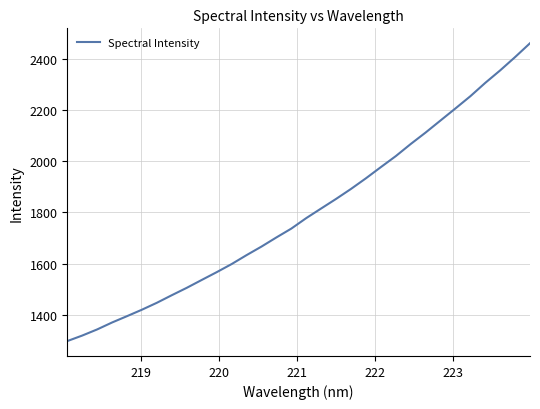

What is the difference between the maximum and minimum values?

1163.2